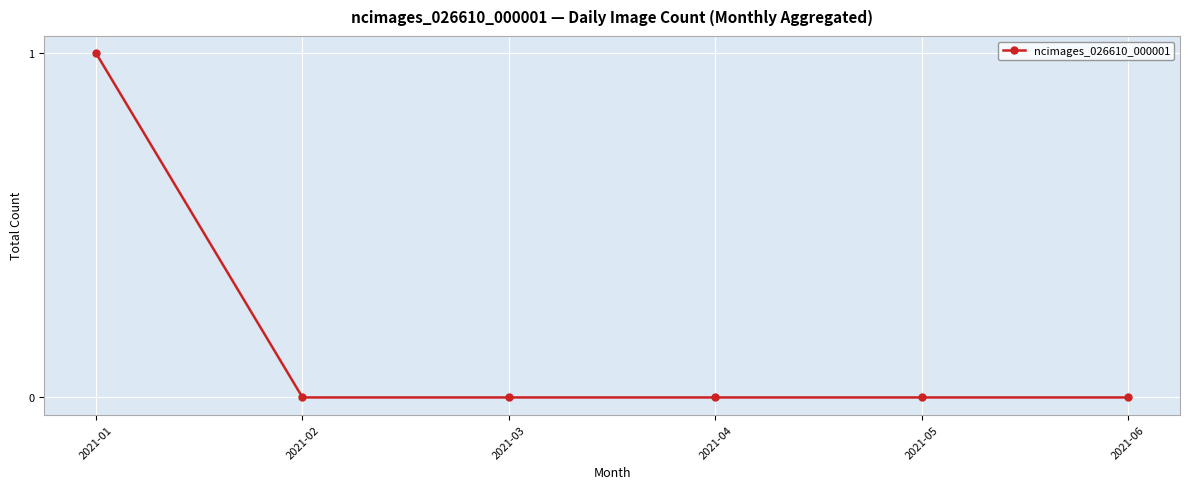

Which category has the highest value across all series?

2021-01